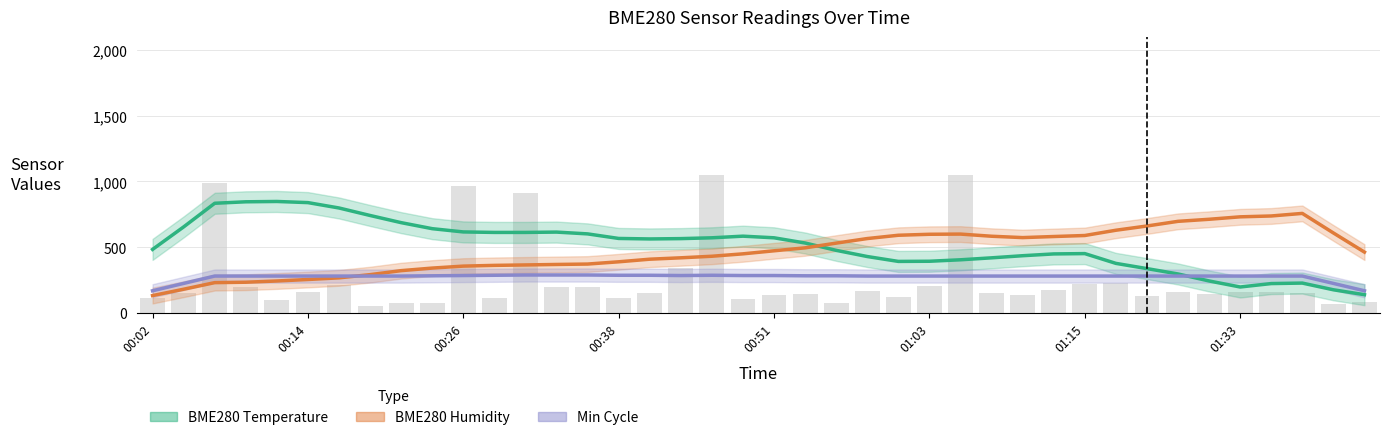

At how many categories does at least one series exceed 235?

40